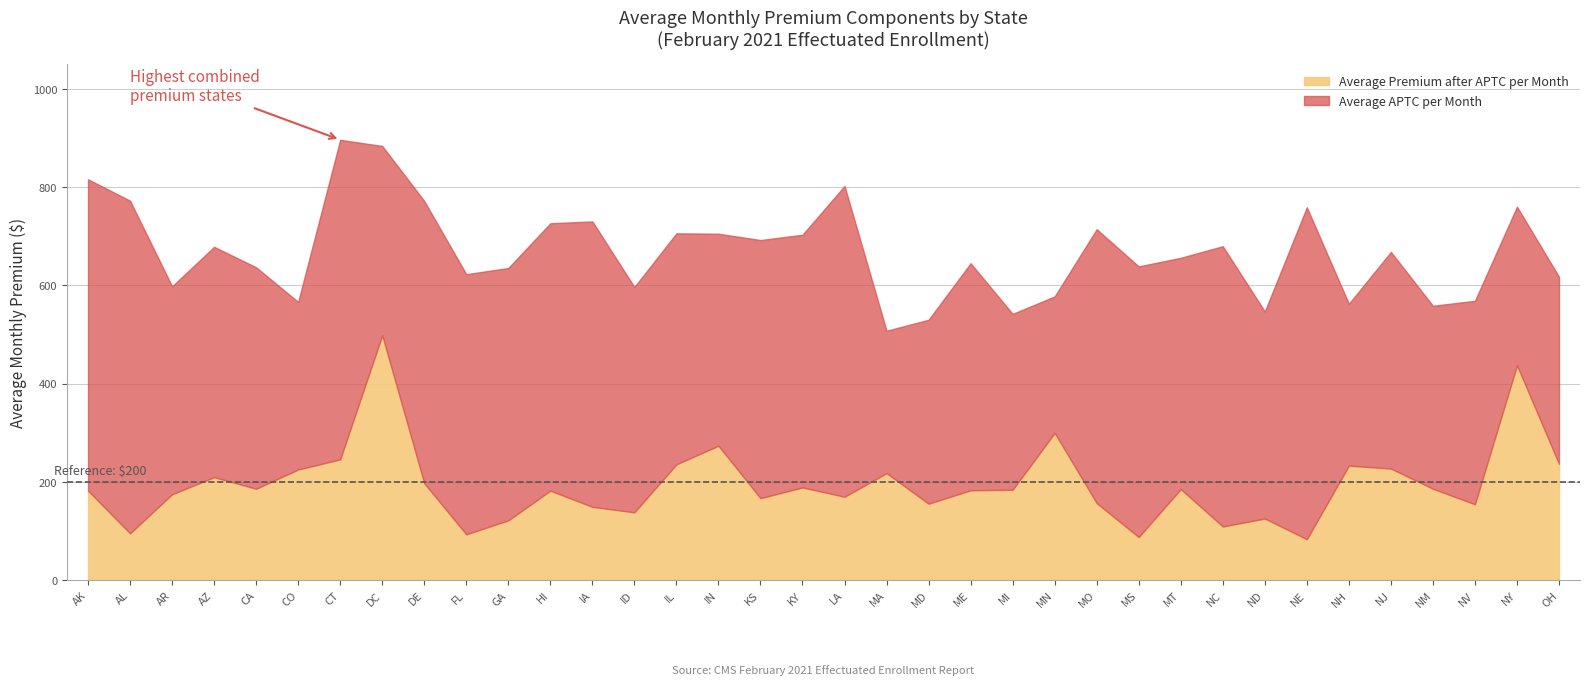

Does the chart display data point markers on the line(s)?

No